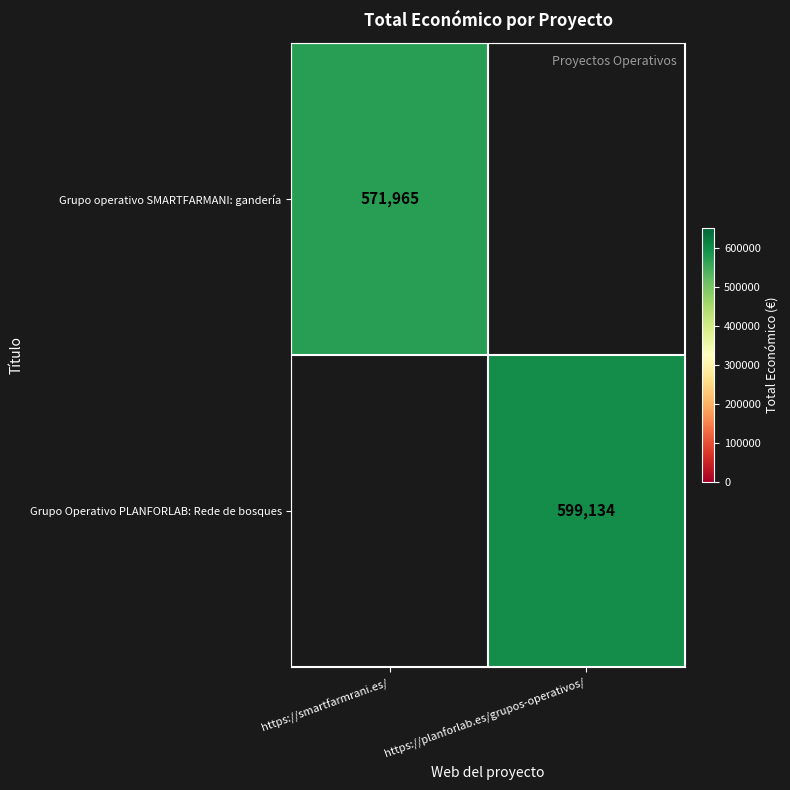

What is the greatest value displayed?

599134.0